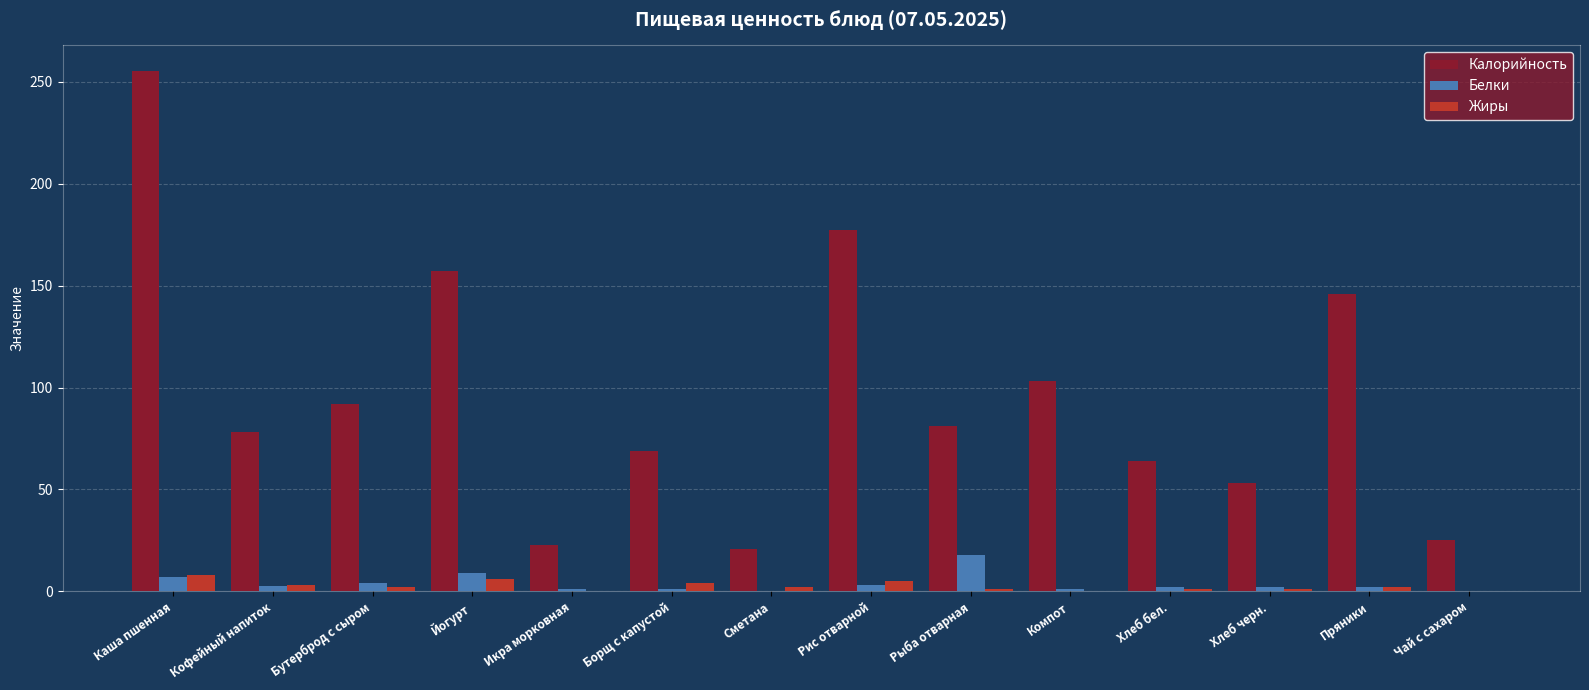

What is the difference between the Белки values at Борщ с капустой and Кофейный напиток?

1.8